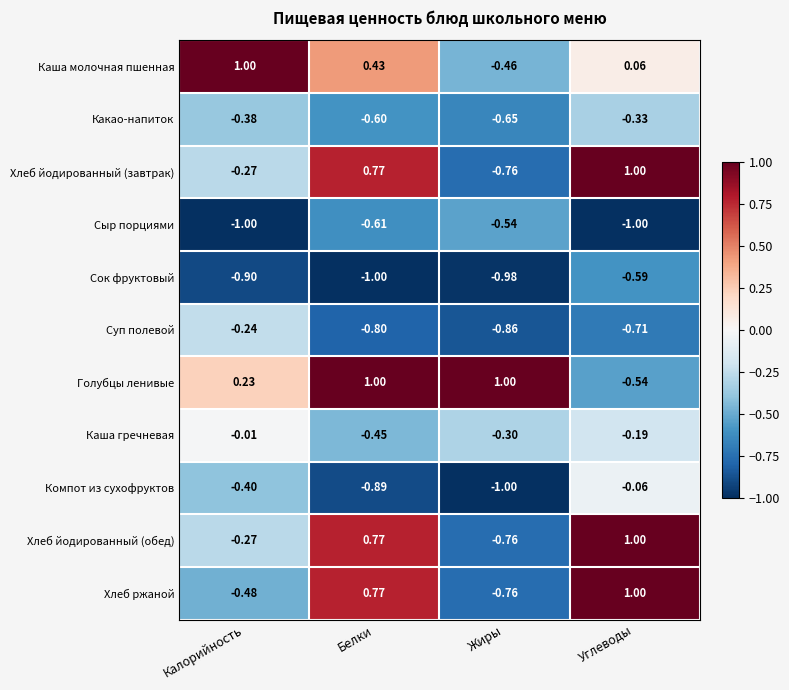

At which label is Сыр порциями closest to 0?

Жиры